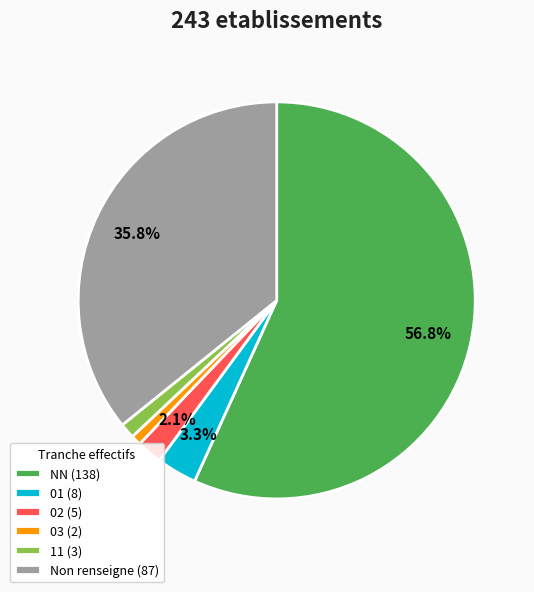

How much of the chart is everything except 01 (8)?

96.7%